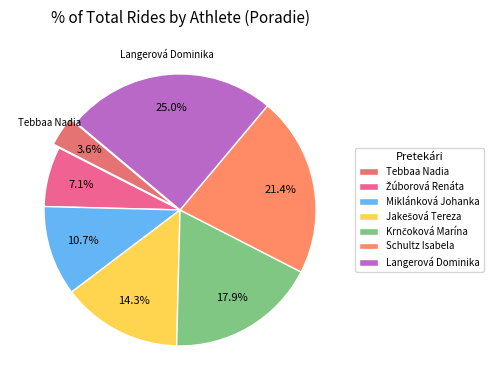

Is it true that Tebbaa Nadia is 1% of the pie?

False